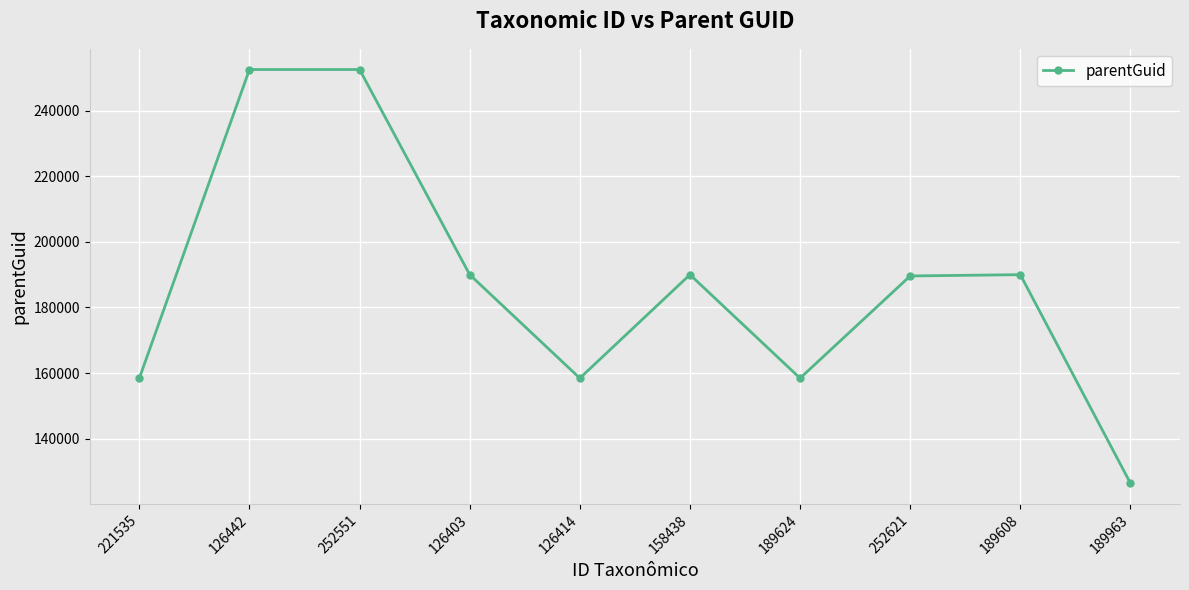

Approximately how many times larger is the value at 126442 compared to 158438?

1.3